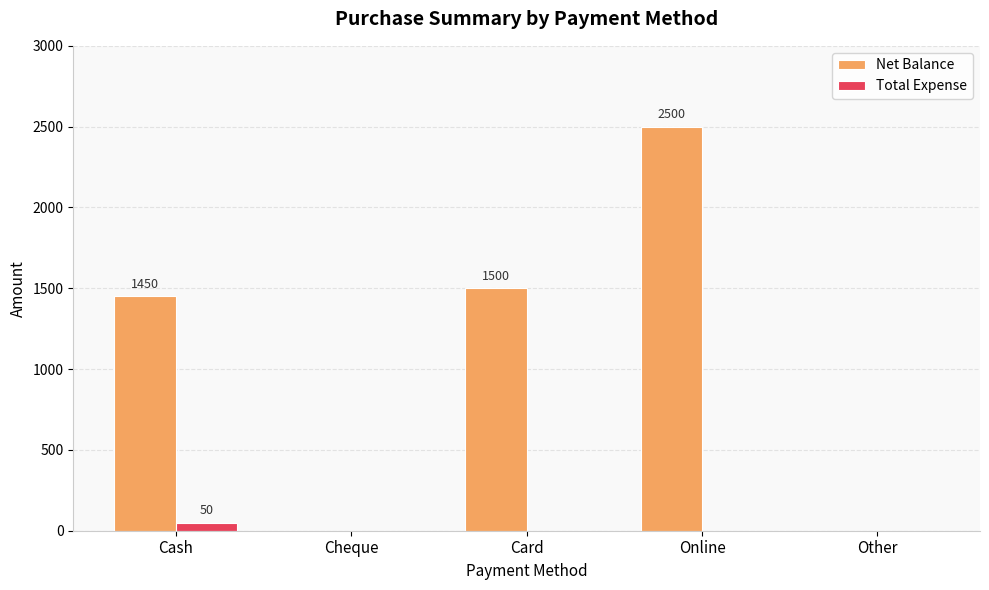

Reading left to right, what are all the values shown in this chart?

Net Balance: Cash=1450	Cheque=0	Card=1500	Online=2500	Other=0
Total Expense: Cash=50	Cheque=0	Card=0	Online=0	Other=0